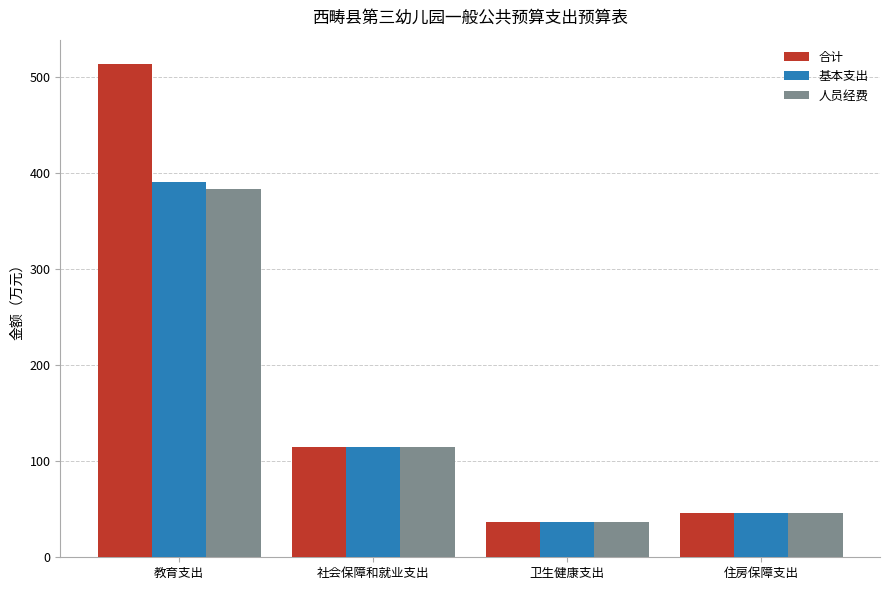

How many distinct data groups are displayed?

3